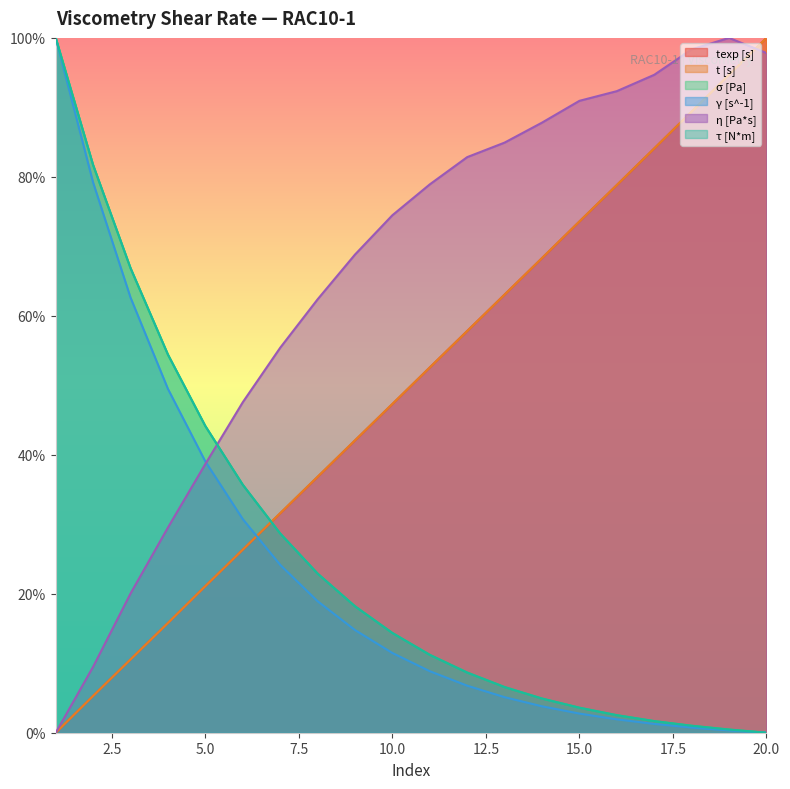

Reading right to left, what are all the values shown in this chart?

texp [s]: 20=100.0	19=94.7	18=89.4	17=84.1	16=78.8	15=73.6	14=68.3	13=63.1	12=57.8	11=52.6	10=47.3	9=42.1	8=36.8	7=31.6	6=26.3	5=21.1	4=15.8	3=10.5	2=5.3	1=0.0
t [s]: 20=100.0	19=94.7	18=89.4	17=84.1	16=78.8	15=73.6	14=68.3	13=63.0	12=57.8	11=52.6	10=47.3	9=42.1	8=36.8	7=31.6	6=26.3	5=21.1	4=15.8	3=10.5	2=5.3	1=0.0
σ [Pa]: 20=0.0	19=0.5	18=1.0	17=1.7	16=2.5	15=3.6	14=4.9	13=6.6	12=8.7	11=11.2	10=14.4	9=18.2	8=22.9	7=28.7	6=35.7	5=44.1	4=54.4	3=66.9	2=81.7	1=100.0
γ [s^-1]: 20=0.0	19=0.3	18=0.7	17=1.3	16=1.9	15=2.8	14=3.8	13=5.1	12=6.8	11=8.9	10=11.5	9=14.8	8=18.9	7=24.2	6=30.7	5=39.0	4=49.5	3=62.6	2=79.2	1=100.0
η [Pa*s]: 20=97.8	19=100.0	18=98.3	17=94.7	16=92.3	15=90.9	14=87.8	13=84.9	12=82.8	11=78.9	10=74.5	9=68.8	8=62.4	7=55.4	6=47.6	5=38.7	4=29.5	3=20.0	2=9.5	1=0.0
τ [N*m]: 20=0.0	19=0.5	18=1.0	17=1.7	16=2.5	15=3.6	14=4.9	13=6.6	12=8.7	11=11.2	10=14.4	9=18.2	8=22.9	7=28.7	6=35.7	5=44.1	4=54.4	3=66.9	2=81.7	1=100.0